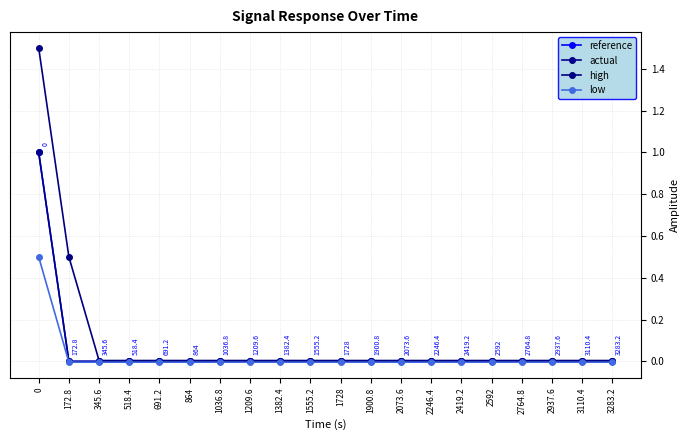

Which has a higher value, 3283.2 or 2073.6?

3283.2